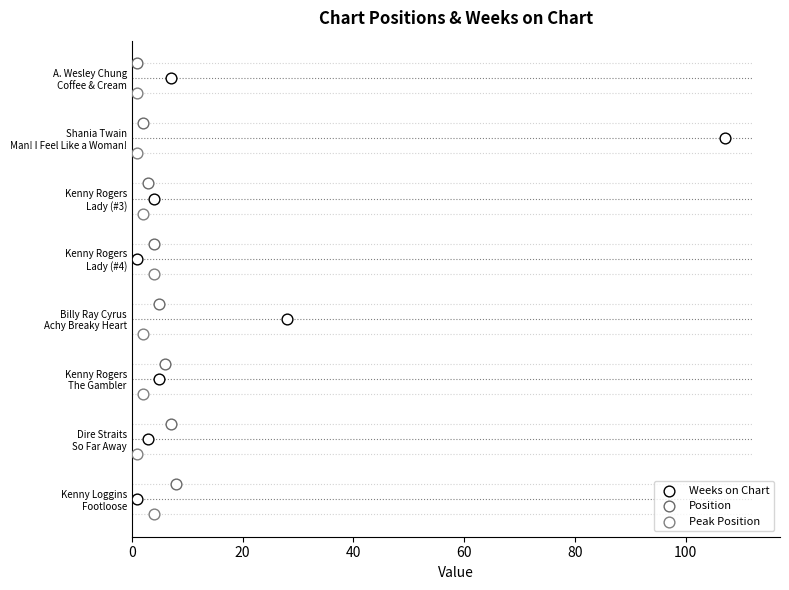

At how many categories does at least one series exceed 0?

8